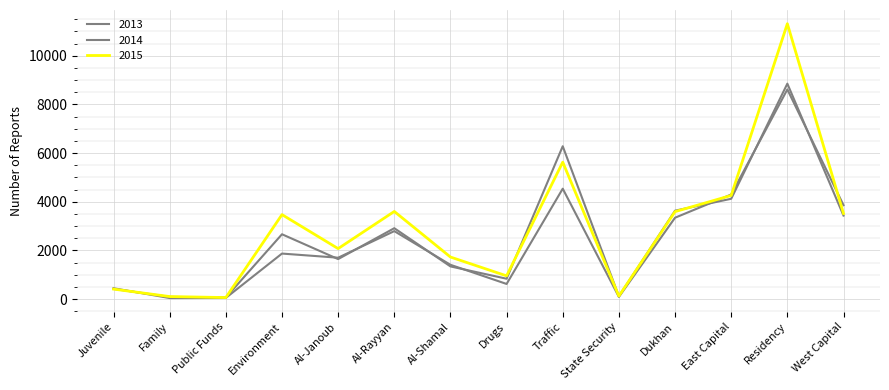

Is this an area chart (filled region under the line)?

No